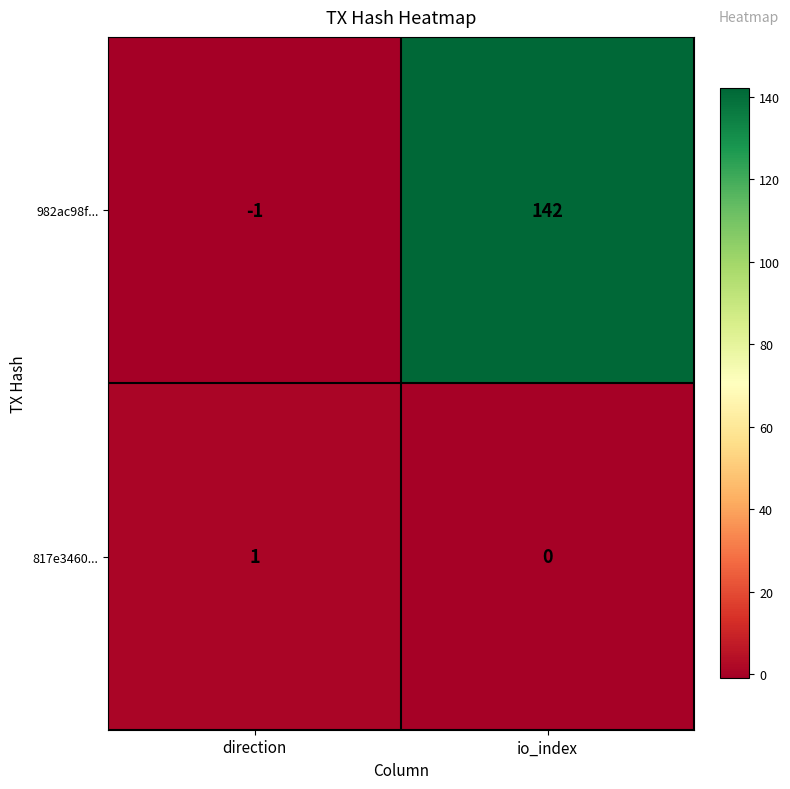

The 817e3460... series shows 1 at direction. True or false?

True